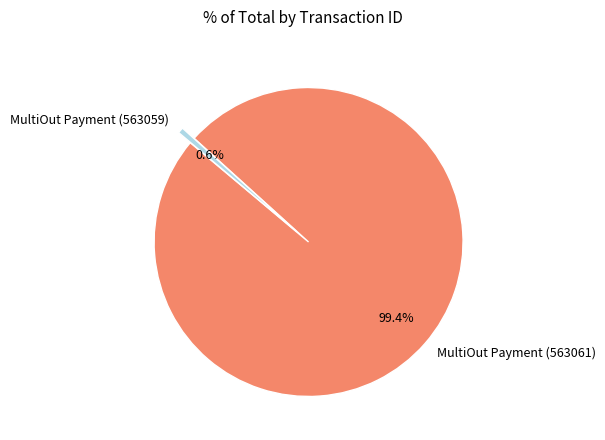

True or false: MultiOut Payment (563059) accounts for 11% of the total.

False